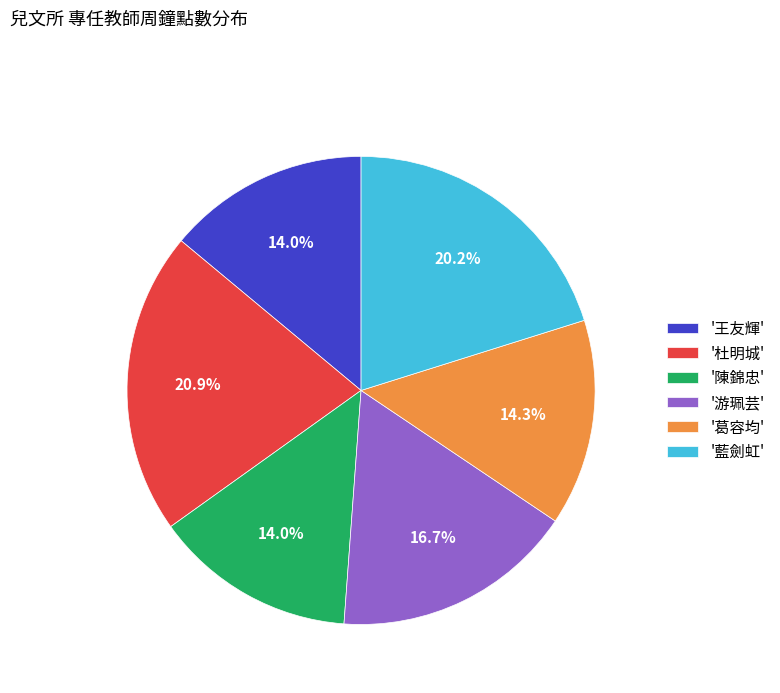

What percentage is NOT represented by '藍劍虹'?

79.8%